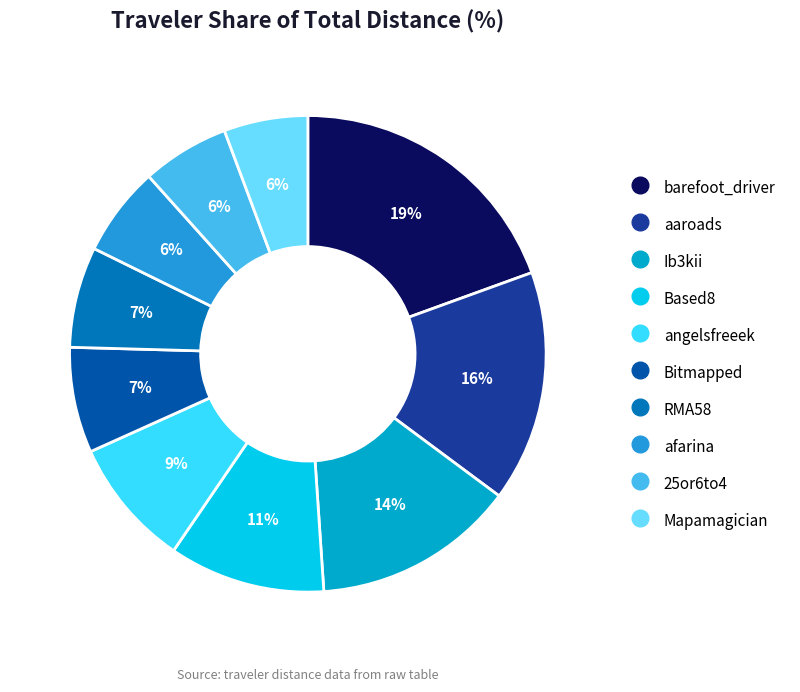

What percentage is the 25or6to4 slice, to the nearest percent?

6%